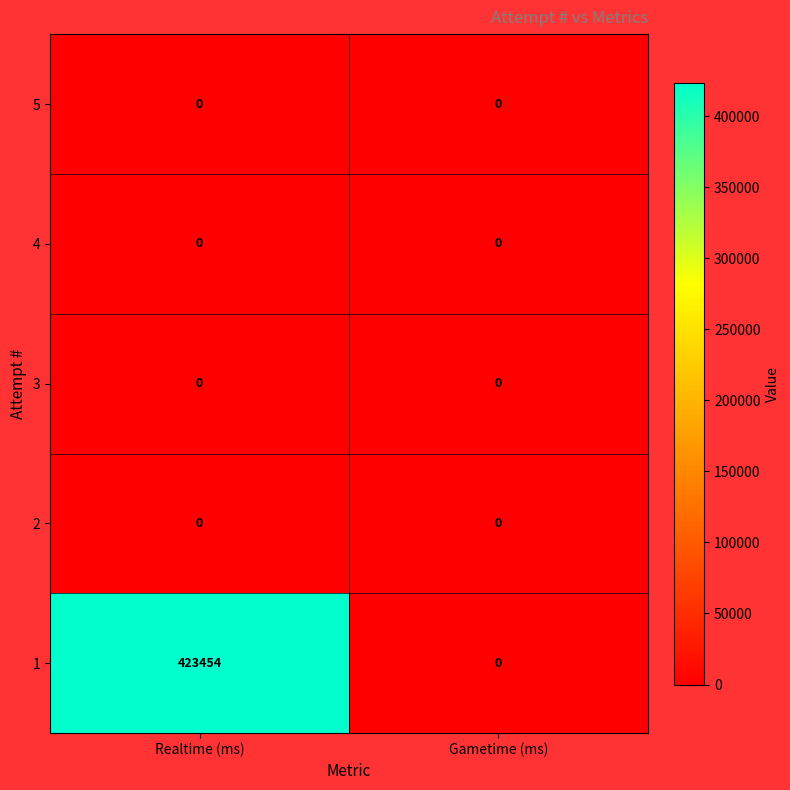

Reading left to right, extract all data points from this chart.

5: 0	0
4: 0	0
3: 0	0
2: 0	0
1: 423454	0